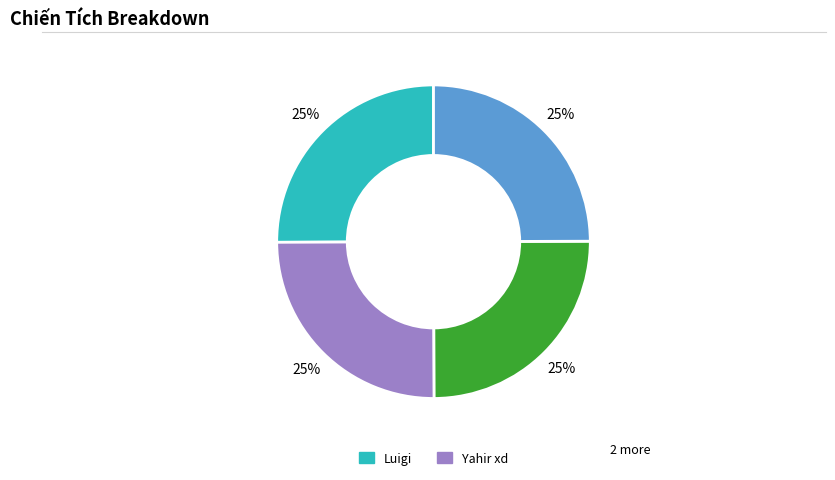

Is there any slice that represents more than half of the pie?

No